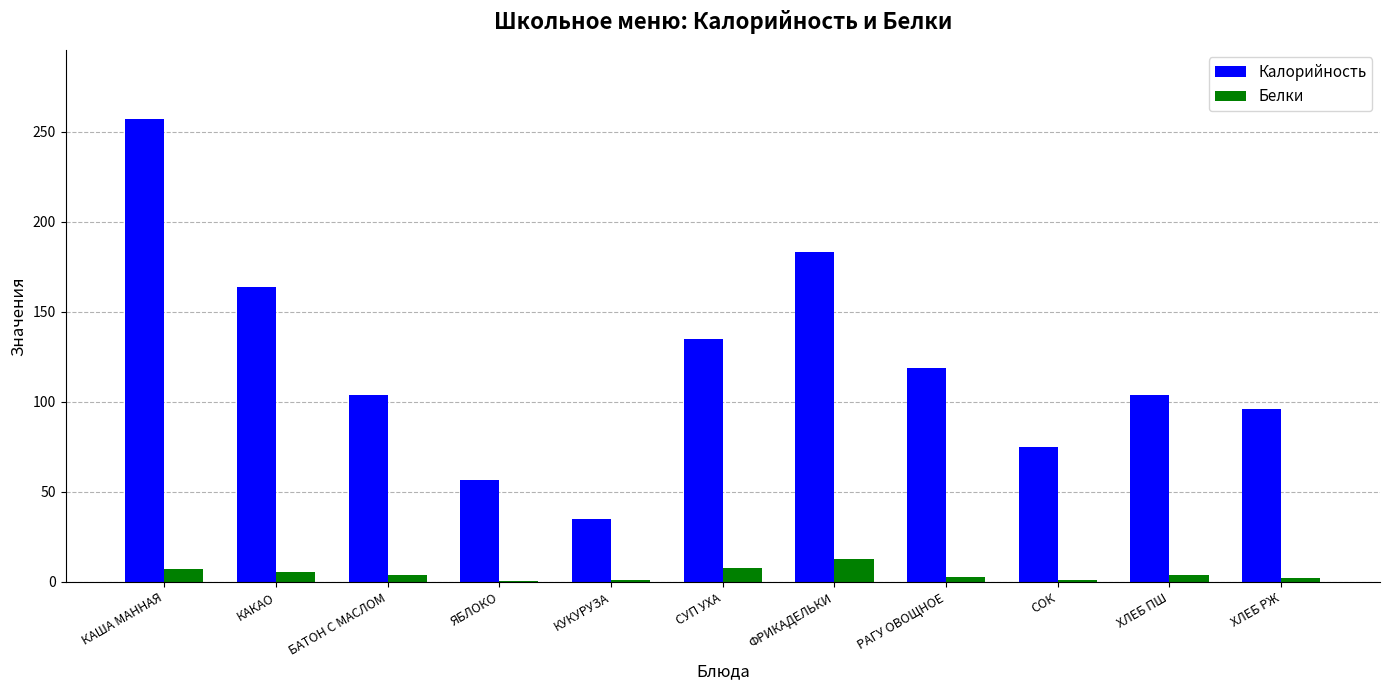

What is the difference between the Калорийность values at ФРИКАДЕЛЬКИ and СУП УХА?

48.0